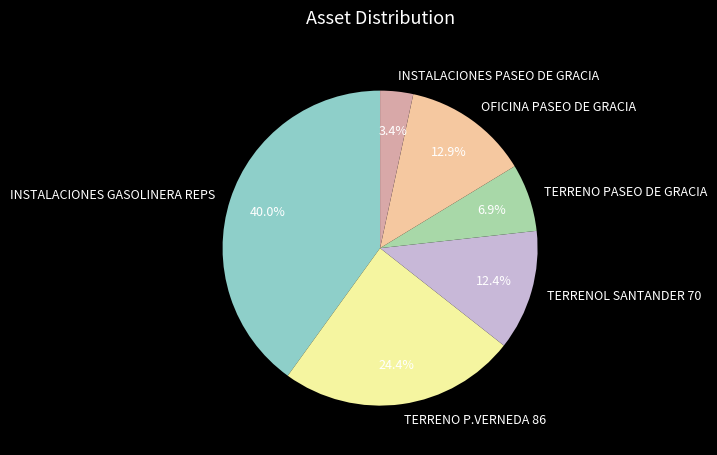

True or false: TERRENOL SANTANDER 70 accounts for 20% of the total.

False